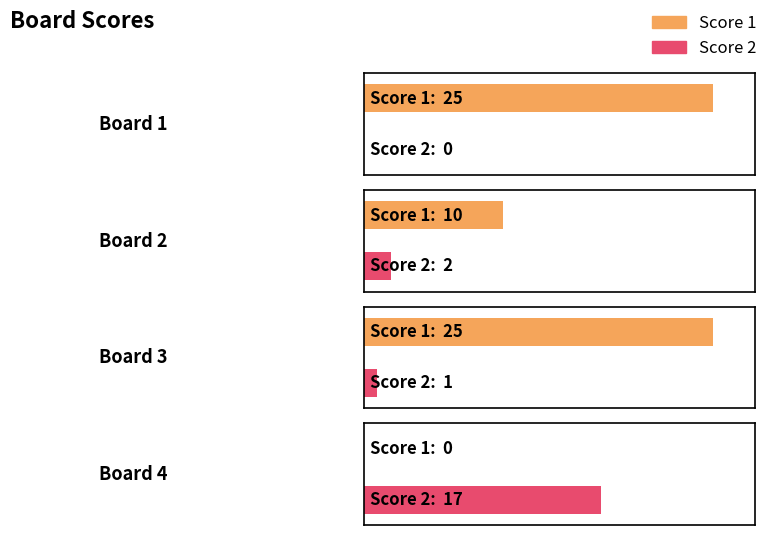

Reading right to left, transcribe all the data shown in this chart.

Score 1: 0	25	10	25
Score 2: 17	1	2	0